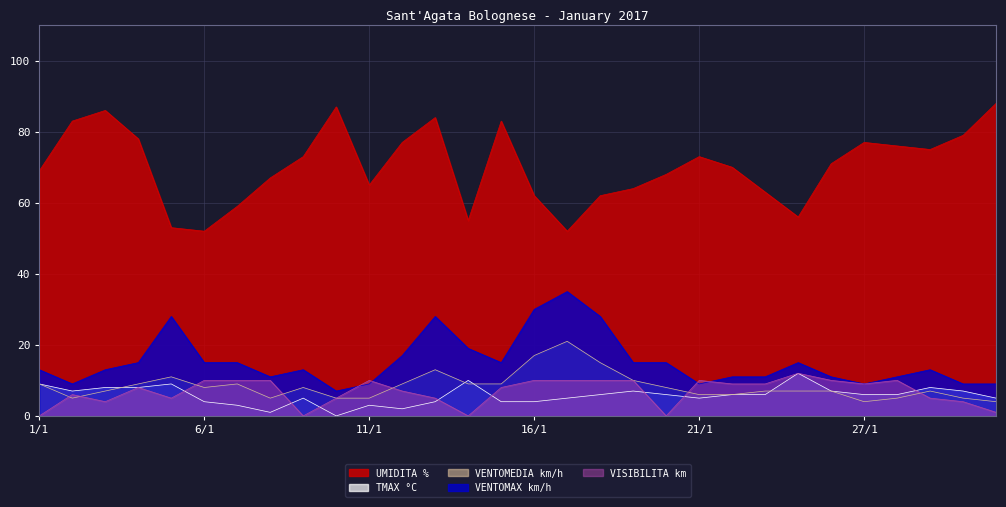

At which label does VENTOMAX km/h reach its peak?

17/1